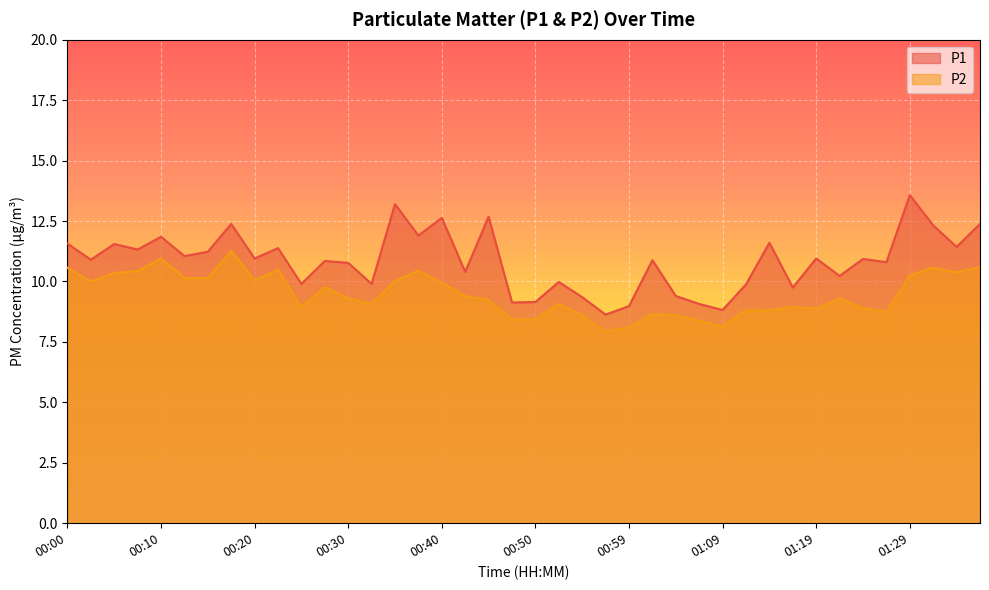

Which series changed the most between 00:05 and 01:26?

P2